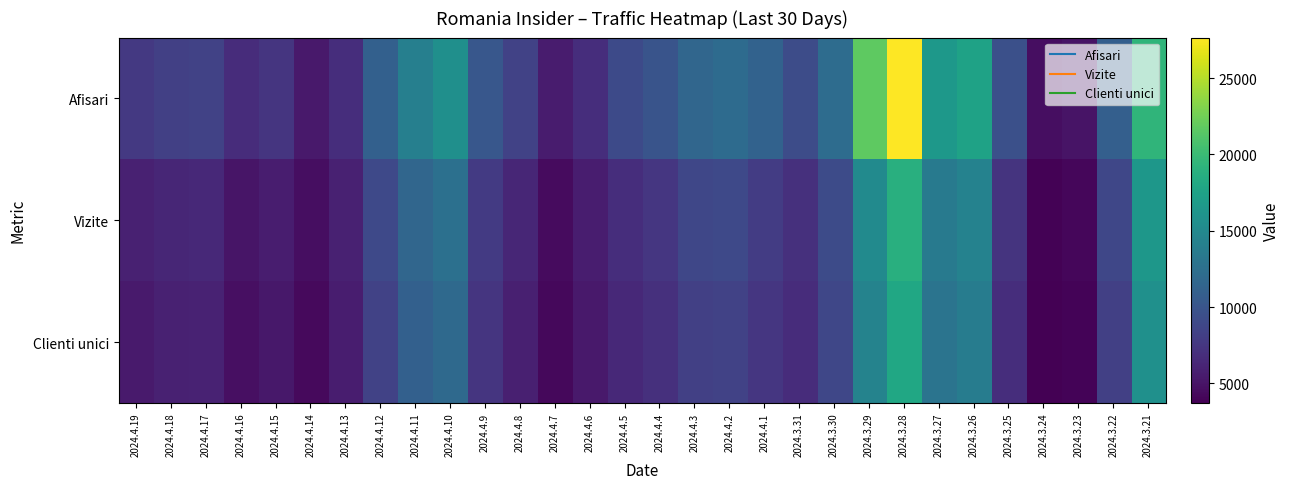

Reading right to left, list all the values displayed in this chart.

Afisari: 2024.3.21=19373	2024.3.22=10991	2024.3.23=4975	2024.3.24=4601	2024.3.25=9555	2024.3.26=17466	2024.3.27=16526	2024.3.28=27653	2024.3.29=21707	2024.3.30=12134	2024.3.31=9279	2024.4.1=11277	2024.4.2=12099	2024.4.3=11662	2024.4.4=9947	2024.4.5=9135	2024.4.6=6895	2024.4.7=5499	2024.4.8=8480	2024.4.9=10189	2024.4.10=15684	2024.4.11=14094	2024.4.12=11099	2024.4.13=6849	2024.4.14=5386	2024.4.15=7417	2024.4.16=6753	2024.4.17=8475	2024.4.18=8216	2024.4.19=7674
Vizite: 2024.3.21=16391	2024.3.22=8826	2024.3.23=4138	2024.3.24=3893	2024.3.25=7291	2024.3.26=14347	2024.3.27=13558	2024.3.28=18801	2024.3.29=15162	2024.3.30=9145	2024.3.31=7078	2024.4.1=8010	2024.4.2=8985	2024.4.3=8768	2024.4.4=7463	2024.4.5=6817	2024.4.6=5608	2024.4.7=4384	2024.4.8=6263	2024.4.9=7826	2024.4.10=12555	2024.4.11=11638	2024.4.12=9020	2024.4.13=5941	2024.4.14=4563	2024.4.15=5661	2024.4.16=5086	2024.4.17=6474	2024.4.18=6308	2024.4.19=5876
Clienti unici: 2024.3.21=15687	2024.3.22=8276	2024.3.23=3949	2024.3.24=3718	2024.3.25=6842	2024.3.26=13735	2024.3.27=12945	2024.3.28=17993	2024.3.29=14385	2024.3.30=8771	2024.3.31=6800	2024.4.1=7551	2024.4.2=8482	2024.4.3=8237	2024.4.4=7002	2024.4.5=6432	2024.4.6=5372	2024.4.7=4204	2024.4.8=5836	2024.4.9=7377	2024.4.10=11878	2024.4.11=11042	2024.4.12=8454	2024.4.13=5664	2024.4.14=4357	2024.4.15=5253	2024.4.16=4735	2024.4.17=6043	2024.4.18=5901	2024.4.19=5487